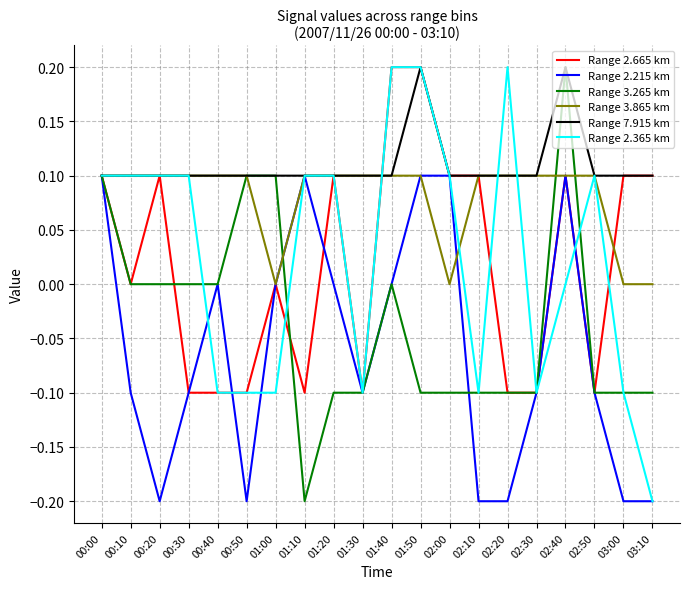

What position from the left is 02:40?

17